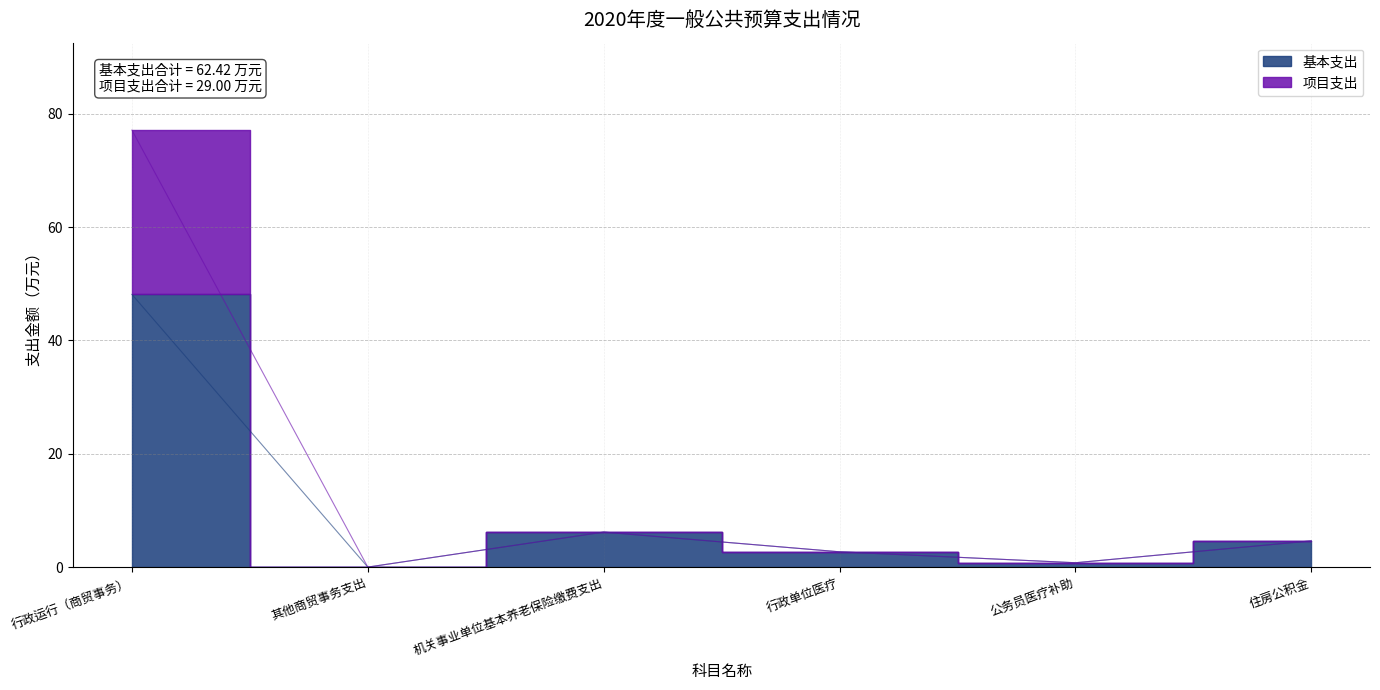

What is the label of the 3rd point from the right?

行政单位医疗